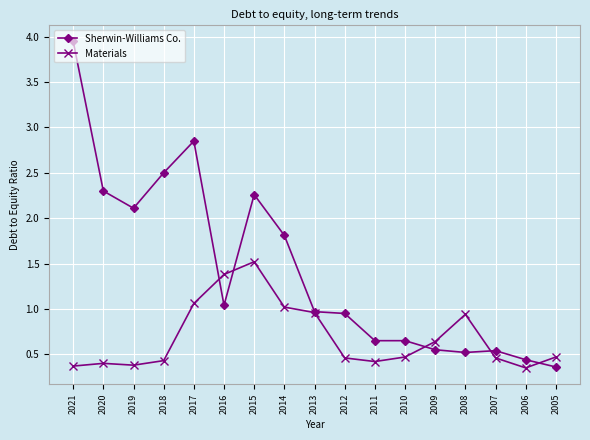

Count the number of categories in the chart.

17